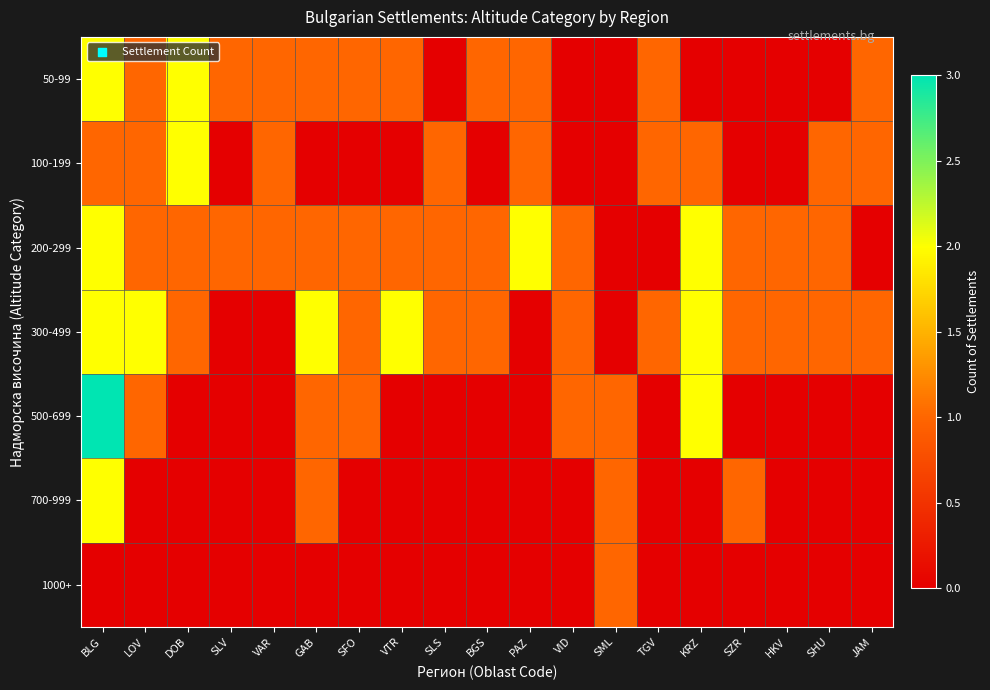

Reading left to right, list all the values displayed in this chart.

50-99: BLG=2	LOV=1	DOB=2	SLV=1	VAR=1	GAB=1	SFO=1	VTR=1	SLS=0	BGS=1	PAZ=1	VID=0	SML=0	TGV=1	KRZ=0	SZR=0	HKV=0	SHU=0	JAM=1
100-199: BLG=1	LOV=1	DOB=2	SLV=0	VAR=1	GAB=0	SFO=0	VTR=0	SLS=1	BGS=0	PAZ=1	VID=0	SML=0	TGV=1	KRZ=1	SZR=0	HKV=0	SHU=1	JAM=1
200-299: BLG=2	LOV=1	DOB=1	SLV=1	VAR=1	GAB=1	SFO=1	VTR=1	SLS=1	BGS=1	PAZ=2	VID=1	SML=0	TGV=0	KRZ=2	SZR=1	HKV=1	SHU=1	JAM=0
300-499: BLG=2	LOV=2	DOB=1	SLV=0	VAR=0	GAB=2	SFO=1	VTR=2	SLS=1	BGS=1	PAZ=0	VID=1	SML=0	TGV=1	KRZ=2	SZR=1	HKV=1	SHU=1	JAM=1
500-699: BLG=3	LOV=1	DOB=0	SLV=0	VAR=0	GAB=1	SFO=1	VTR=0	SLS=0	BGS=0	PAZ=0	VID=1	SML=1	TGV=0	KRZ=2	SZR=0	HKV=0	SHU=0	JAM=0
700-999: BLG=2	LOV=0	DOB=0	SLV=0	VAR=0	GAB=1	SFO=0	VTR=0	SLS=0	BGS=0	PAZ=0	VID=0	SML=1	TGV=0	KRZ=0	SZR=1	HKV=0	SHU=0	JAM=0
1000+: BLG=0	LOV=0	DOB=0	SLV=0	VAR=0	GAB=0	SFO=0	VTR=0	SLS=0	BGS=0	PAZ=0	VID=0	SML=1	TGV=0	KRZ=0	SZR=0	HKV=0	SHU=0	JAM=0